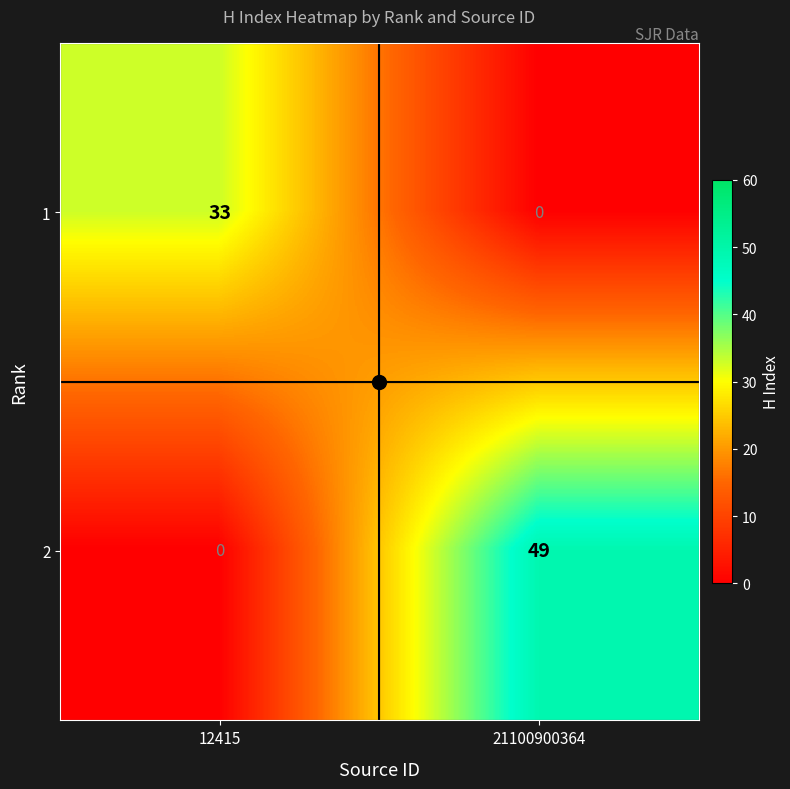

List the series in order of their peak value, lowest first.

1, 2